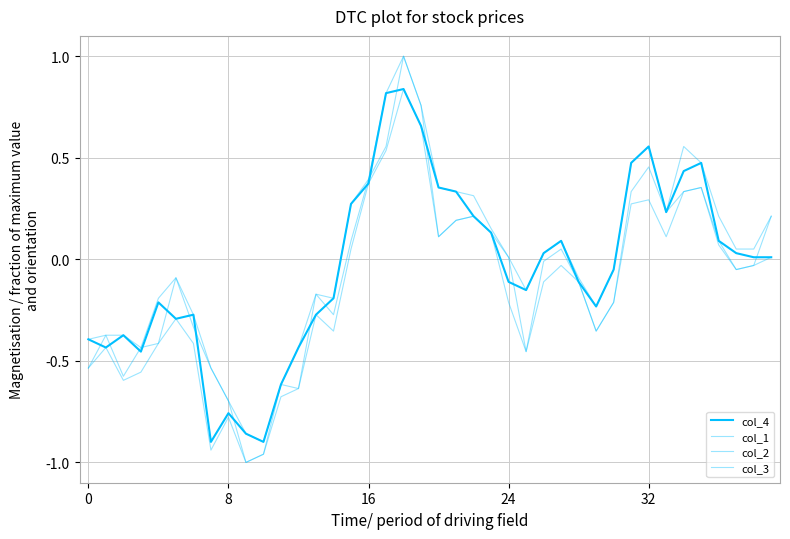

Does the chart display data point markers on the line(s)?

No